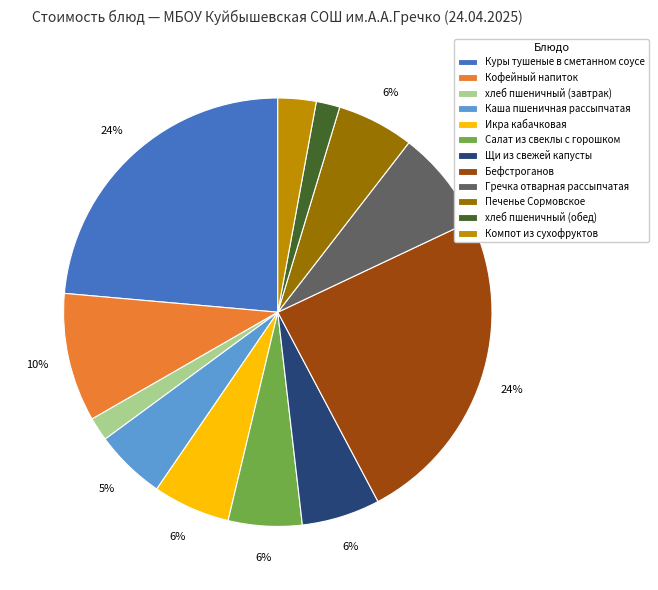

The Гречка отварная рассыпчатая slice represents 8% of the pie. True or false?

True